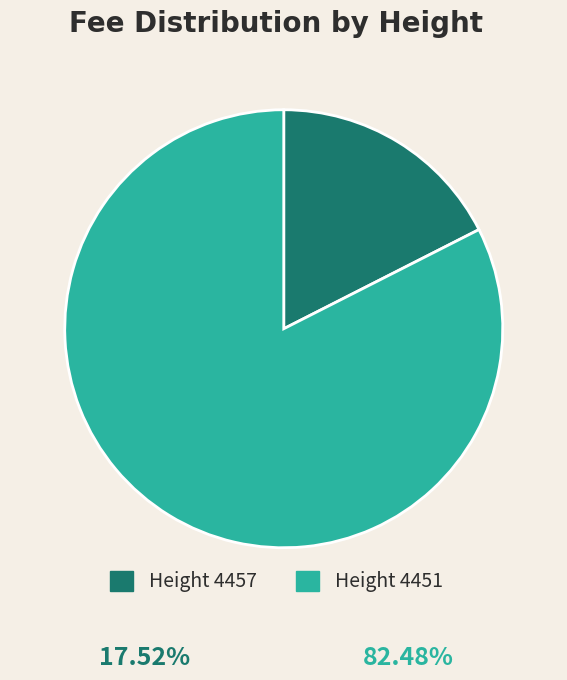

What is the largest slice in the pie chart?

Height 4451